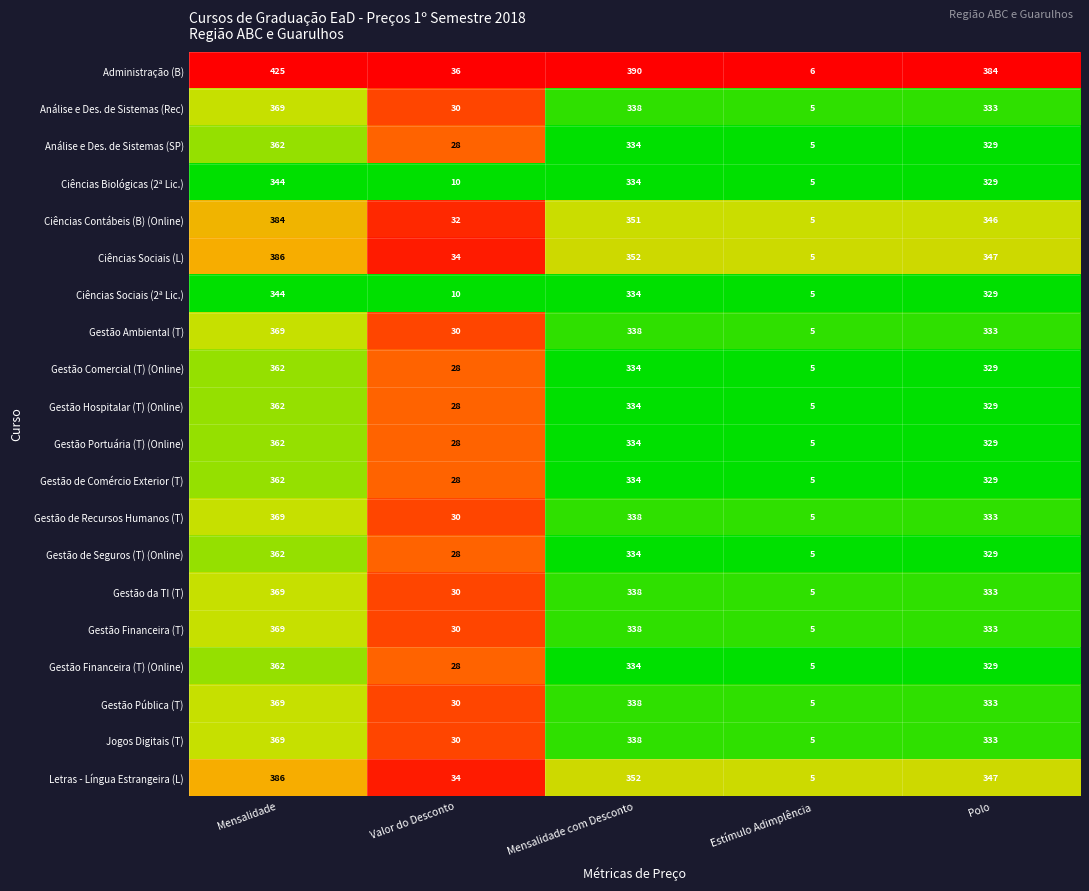

How many categories are shown in the chart?

5